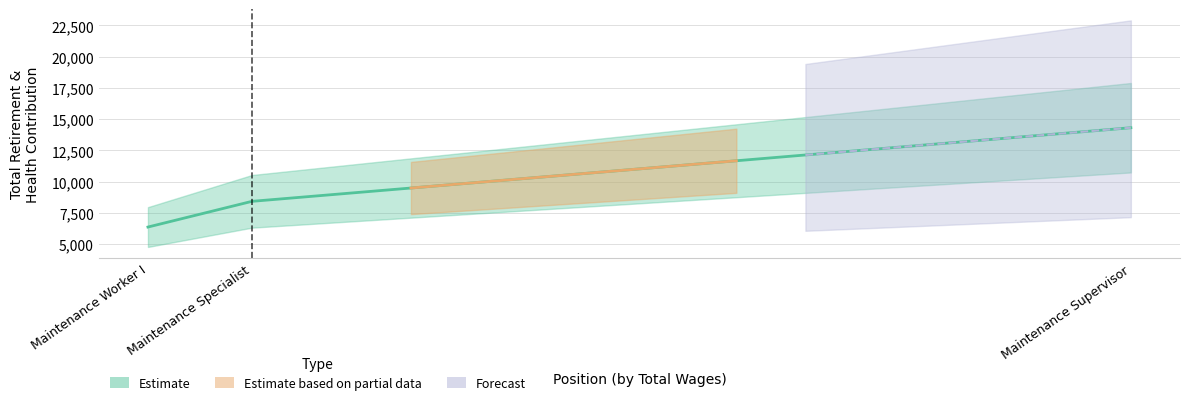

What is the difference between the maximum and second lowest values?

5889